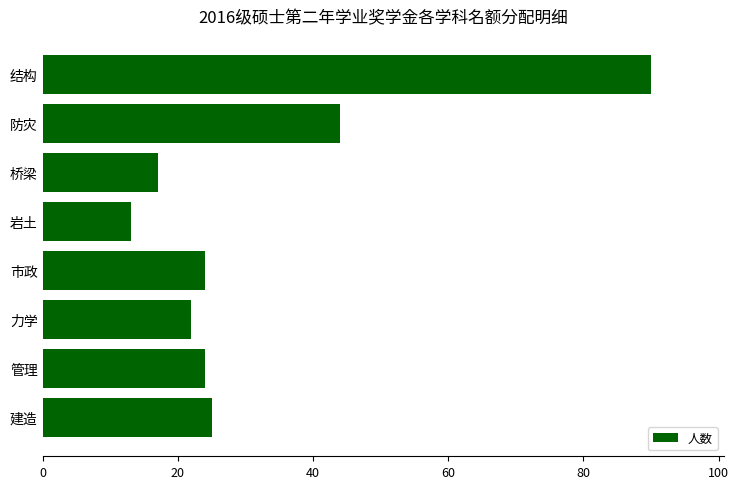

What position from the top is 桥梁?

3